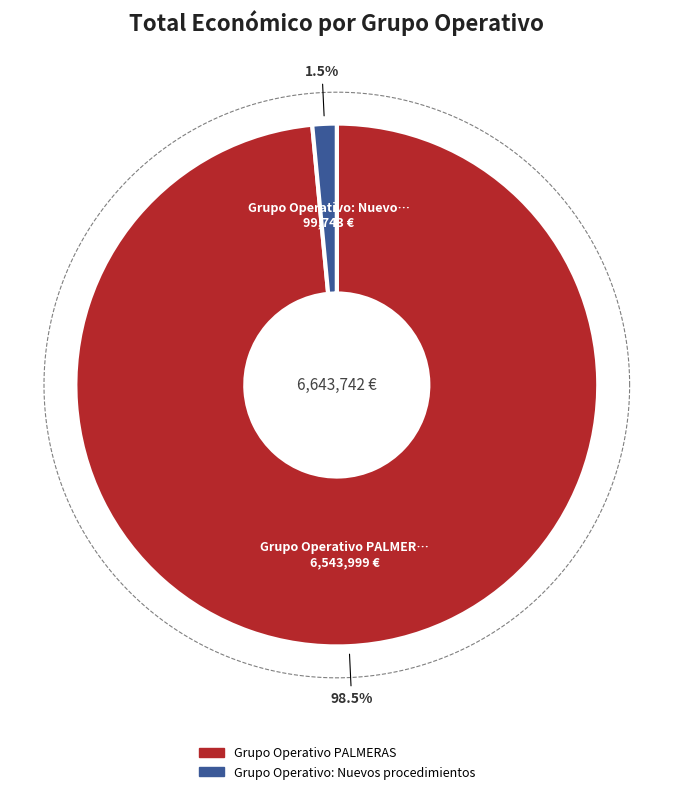

Combined, do Grupo Operativo: Nuevos procedimientos and Grupo Operativo PALMERAS account for over 50%?

Yes